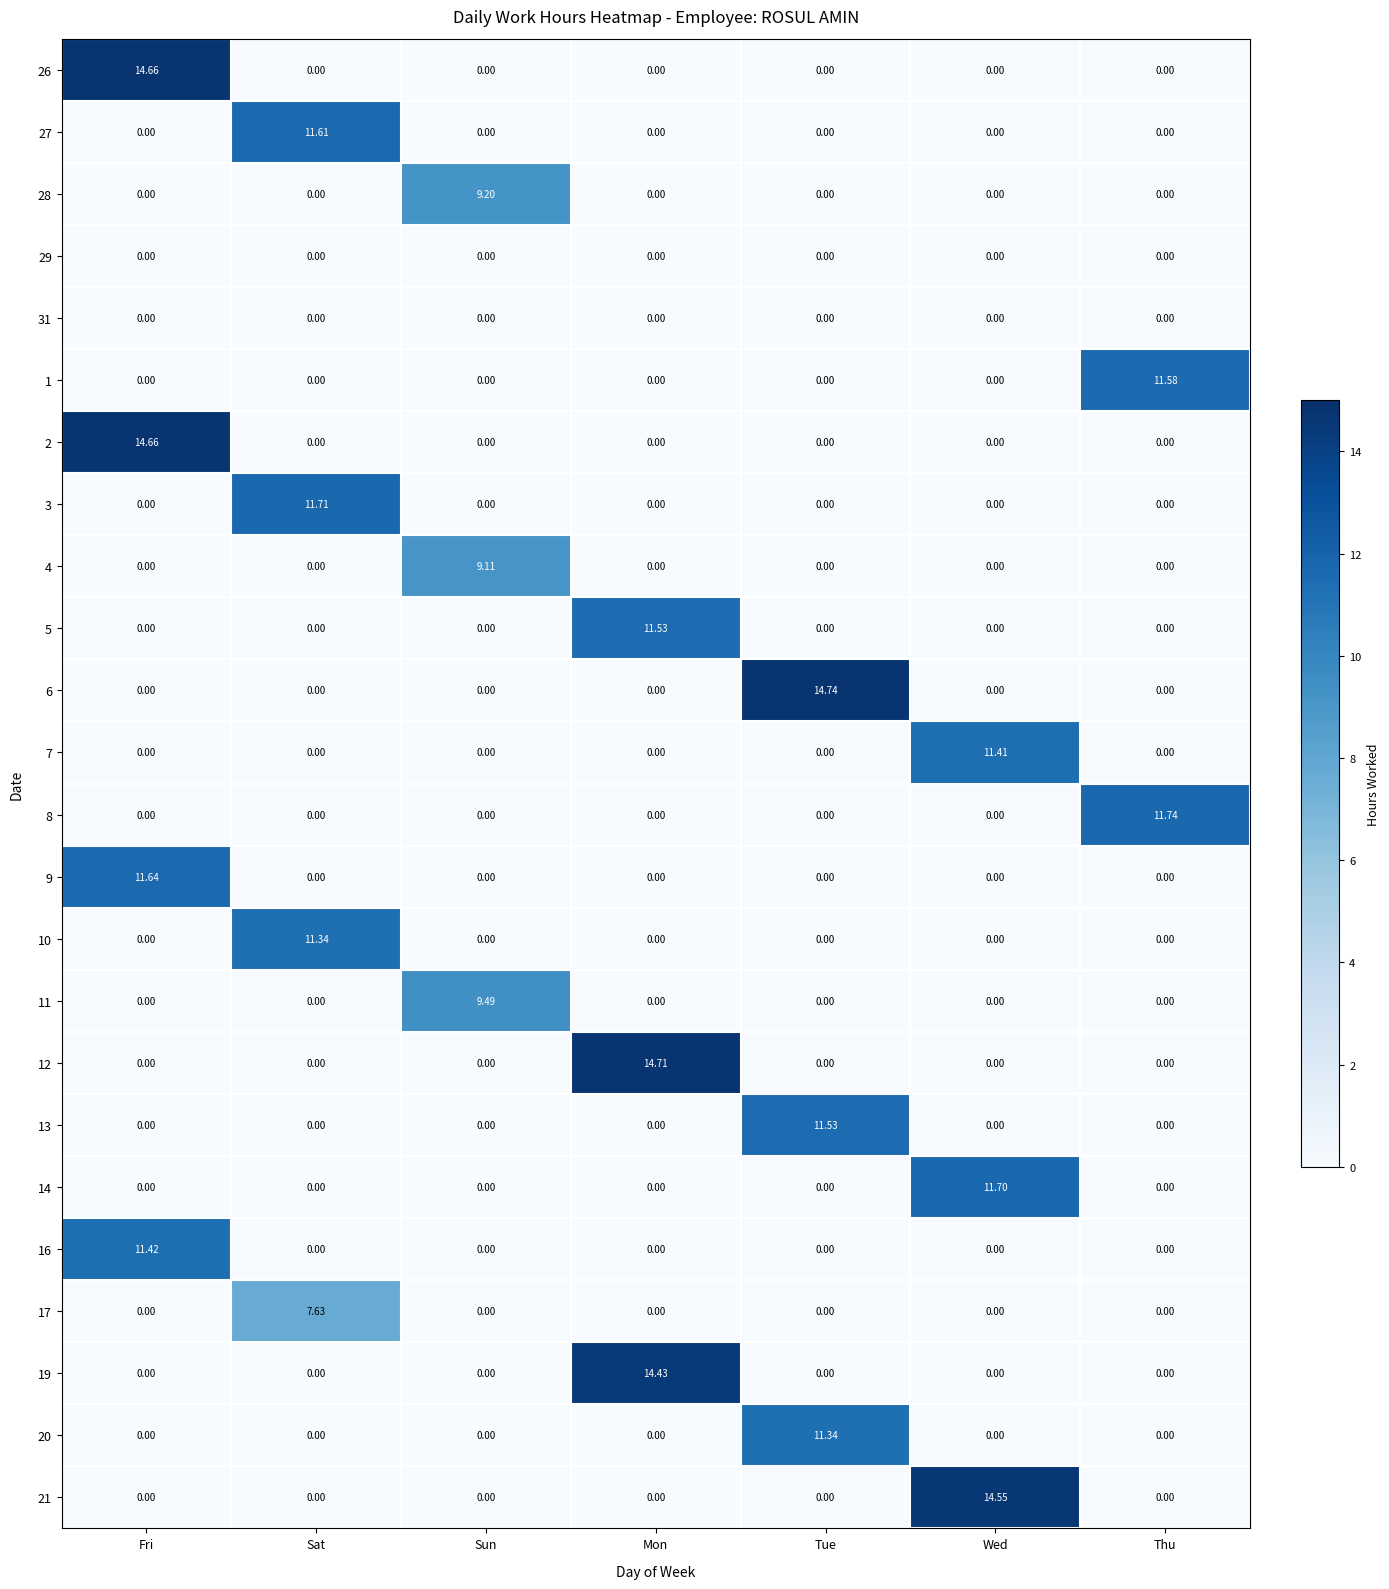

Count the number of categories in the chart.

7